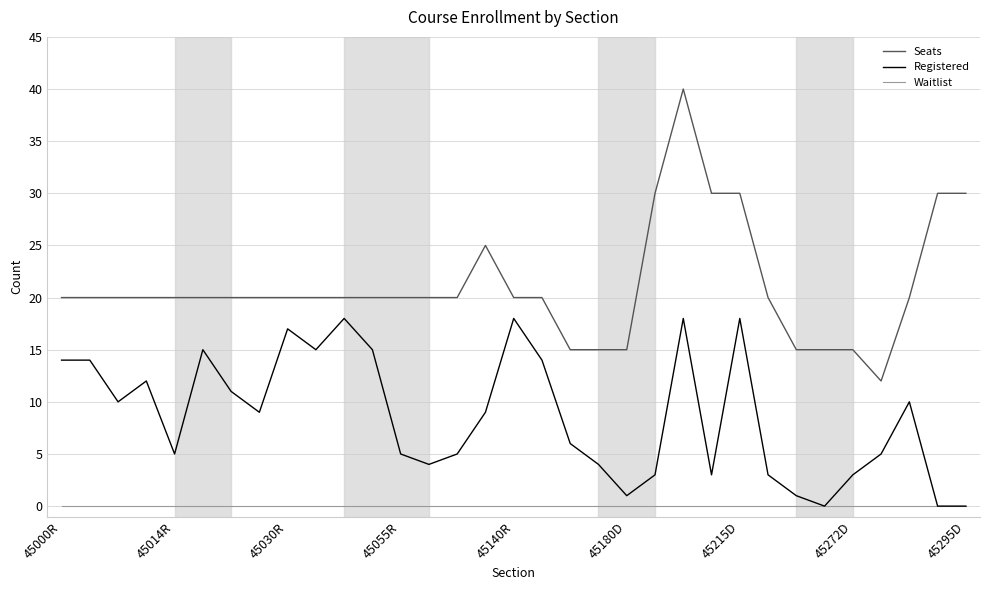

Which series has the largest range (max minus min)?

Seats